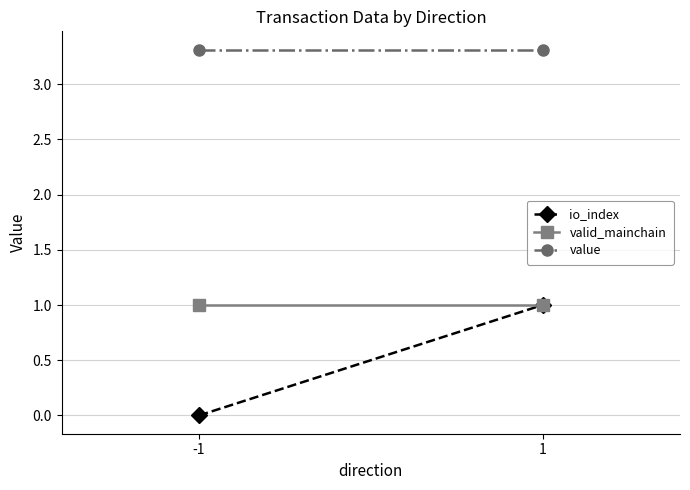

What is the value of the valid_mainchain point at the 2nd from the left?

1.0